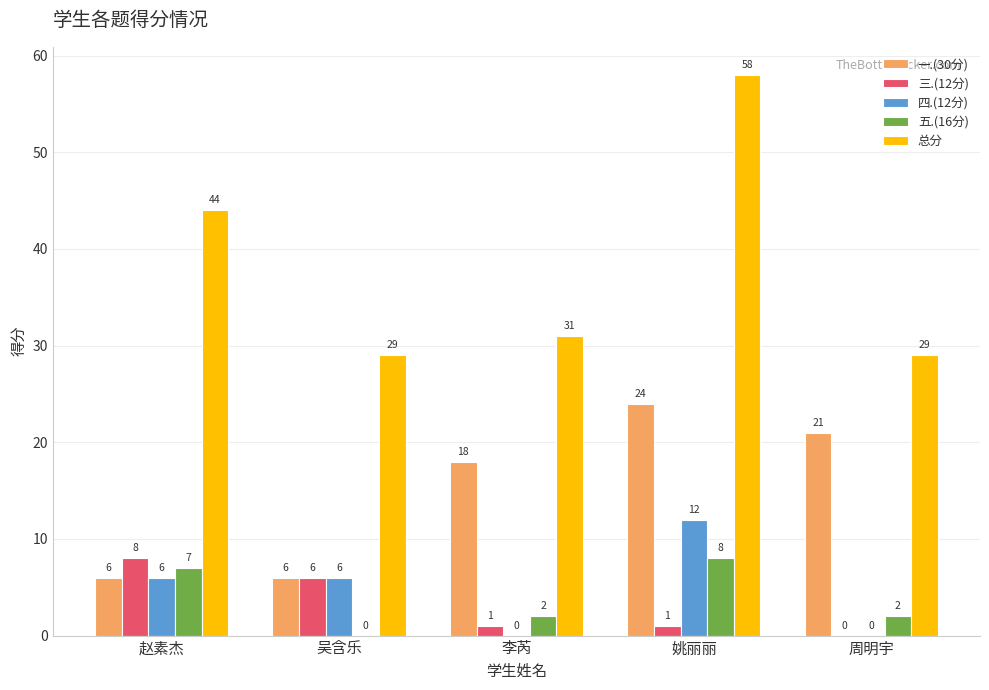

How many values in 五.(16分) are above zero?

4